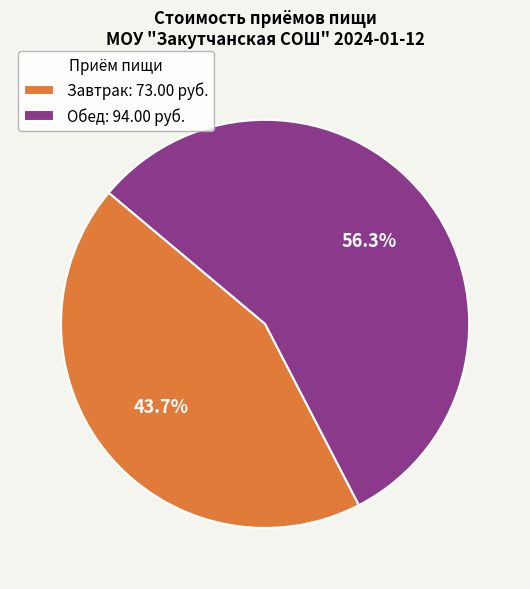

To the nearest percent, what percentage of the pie is Завтрак?

44%